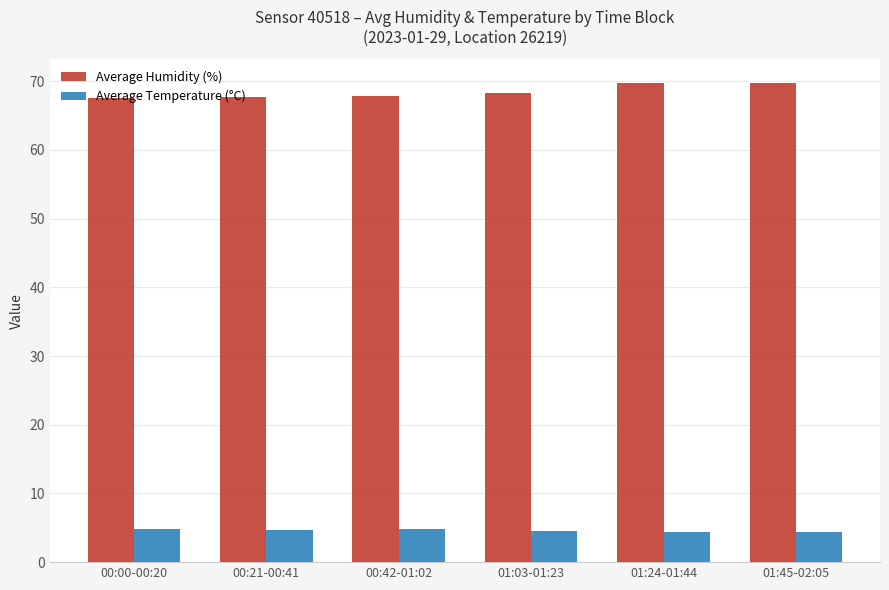

What position from the left is 00:21-00:41?

2